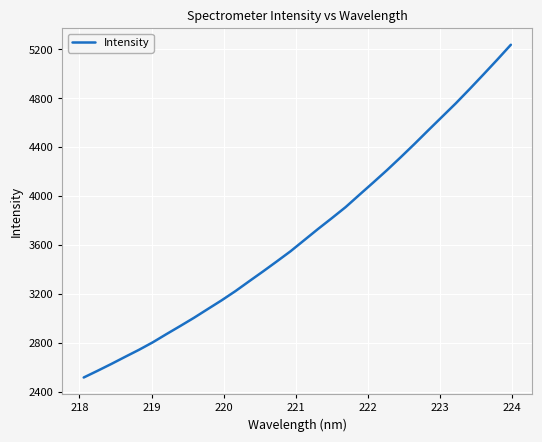

What is the difference between the maximum and minimum values?

2721.2